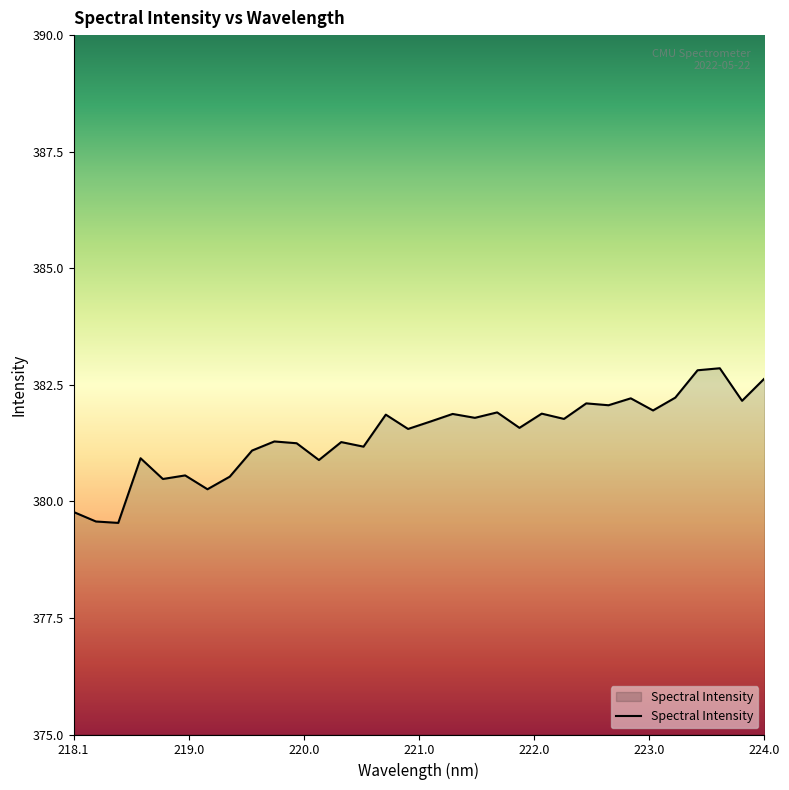

What is the difference between the maximum and minimum values?

3.3